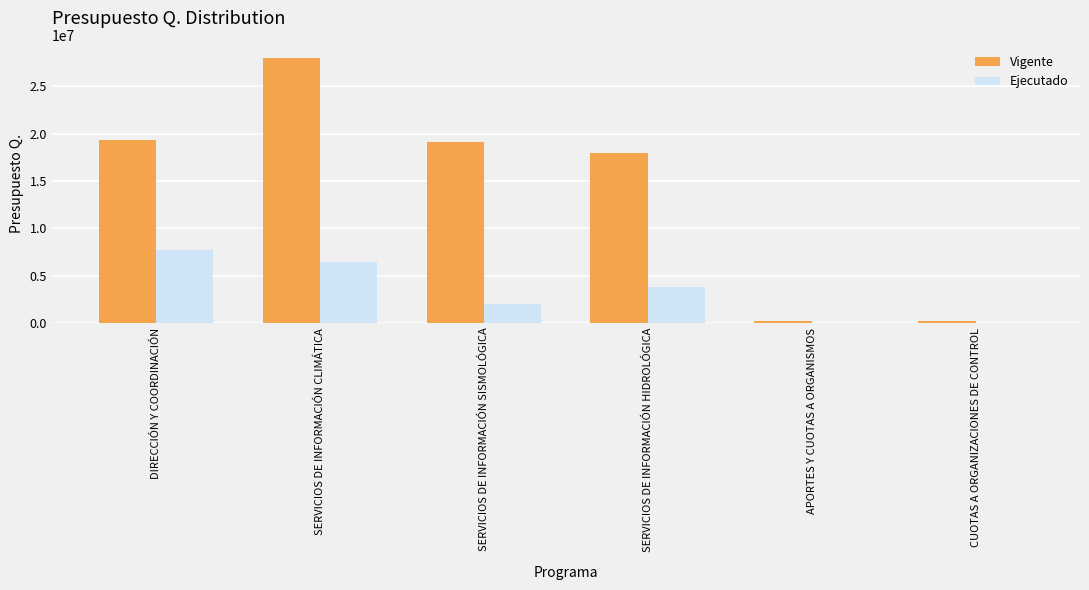

What is the total value across all series at APORTES Y CUOTAS A ORGANISMOS?

168000.0